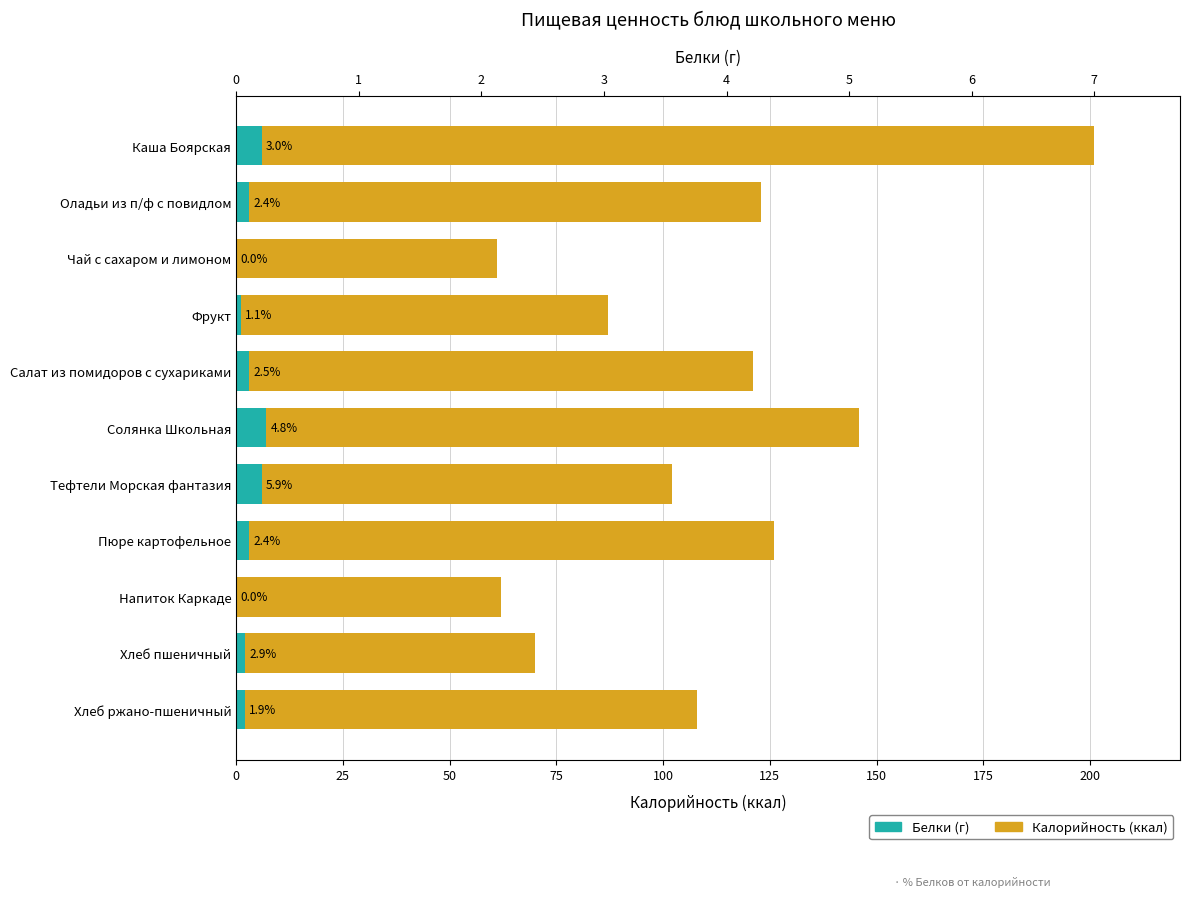

What is the spread (max minus min) of values at Пюре картофельное?

123